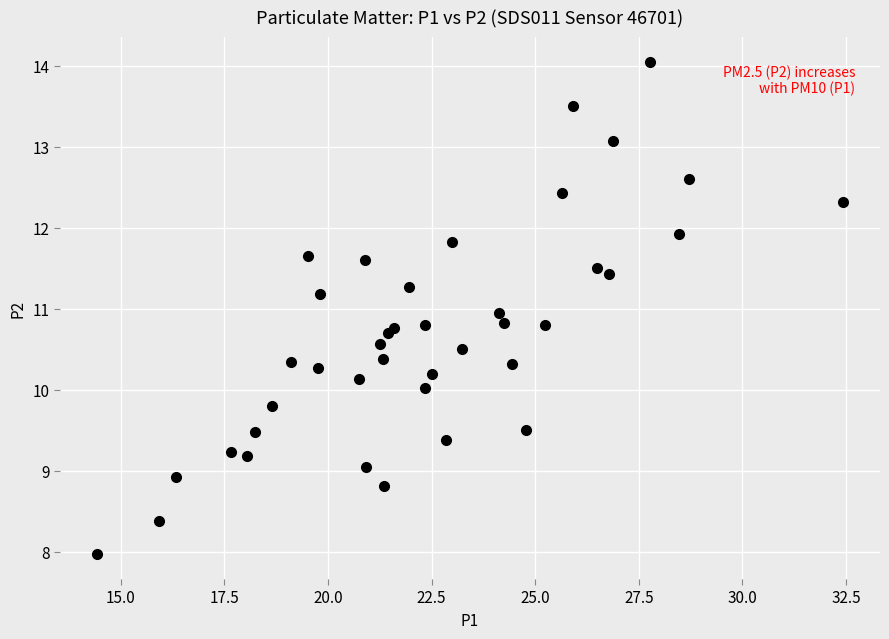

What is the range of Y values (max minus min)?

6.1